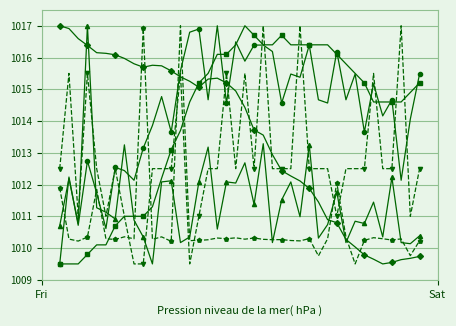

What is the minimum value shown in the chart?

1009.5